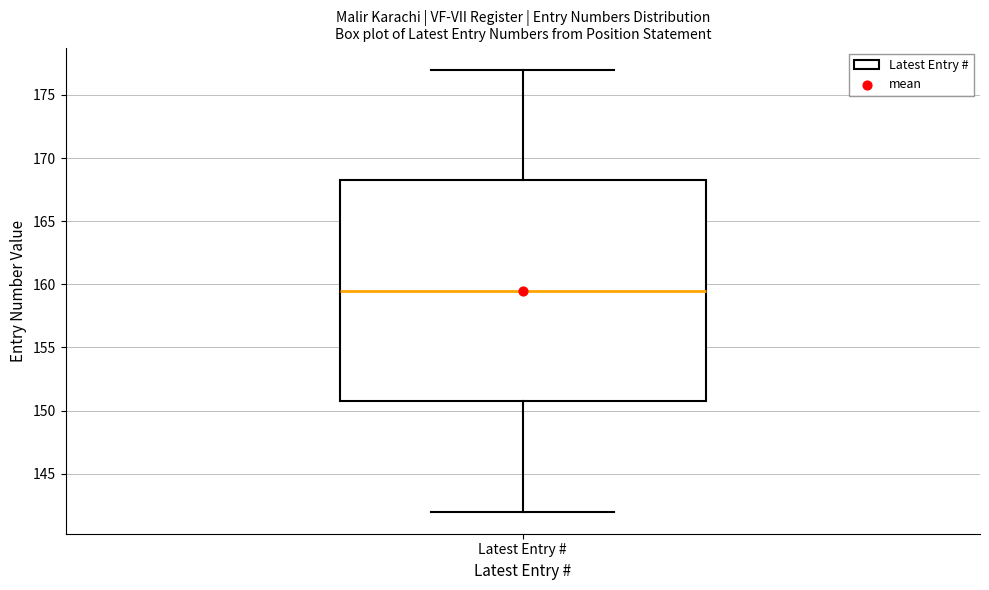

Where does the lower whisker of the box for Latest Entry # end on the y-axis? The values are not printed on the chart, so give them approximately, as read against the axis.

142.0